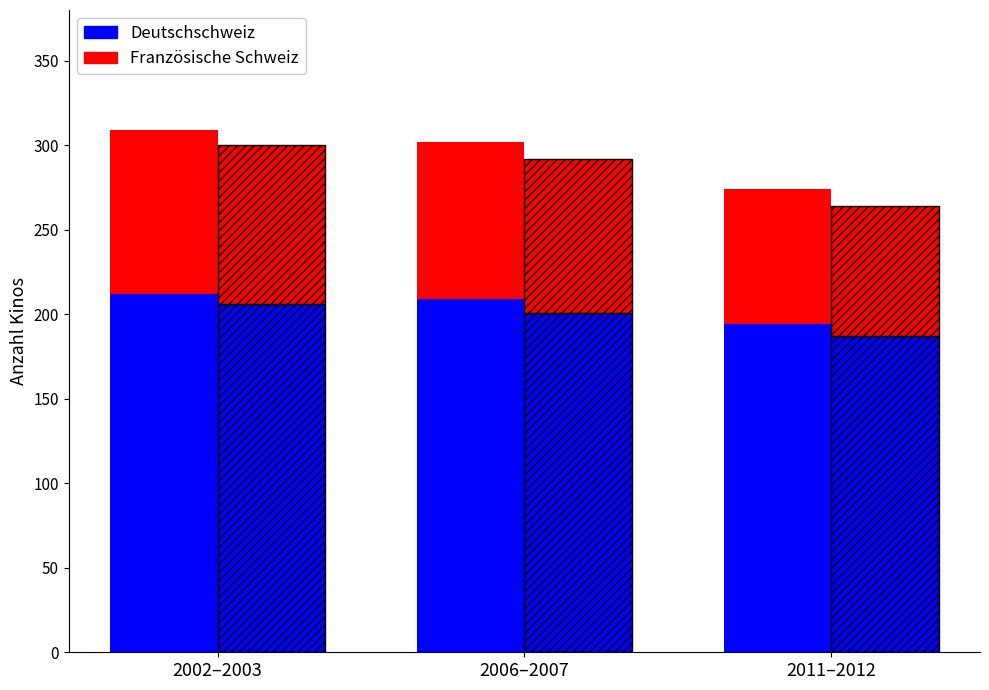

How many data points does each series have?

3